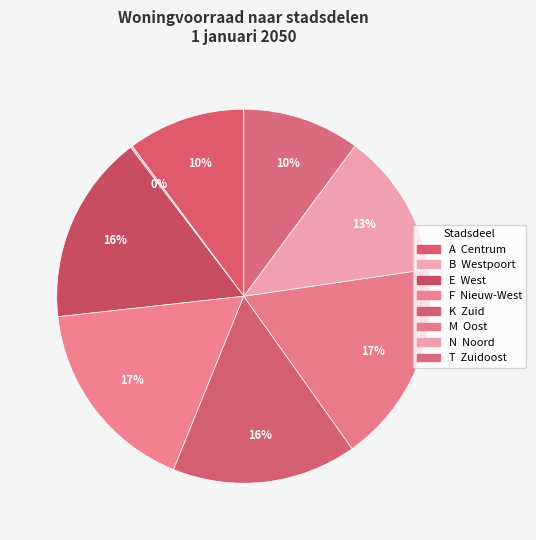

Count the number of slices in the pie.

8